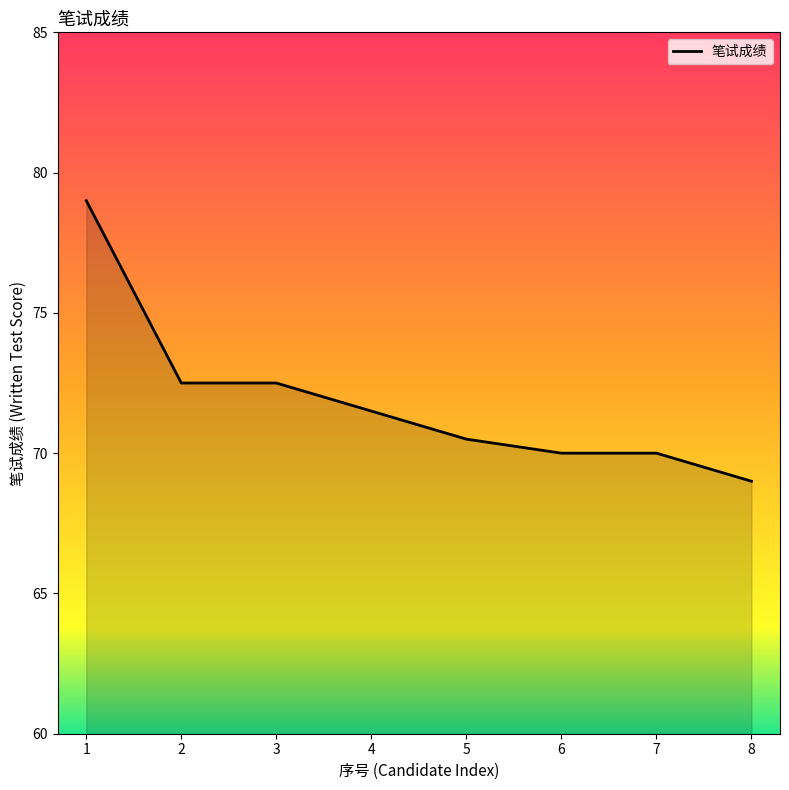

Read the value at 5.

70.5